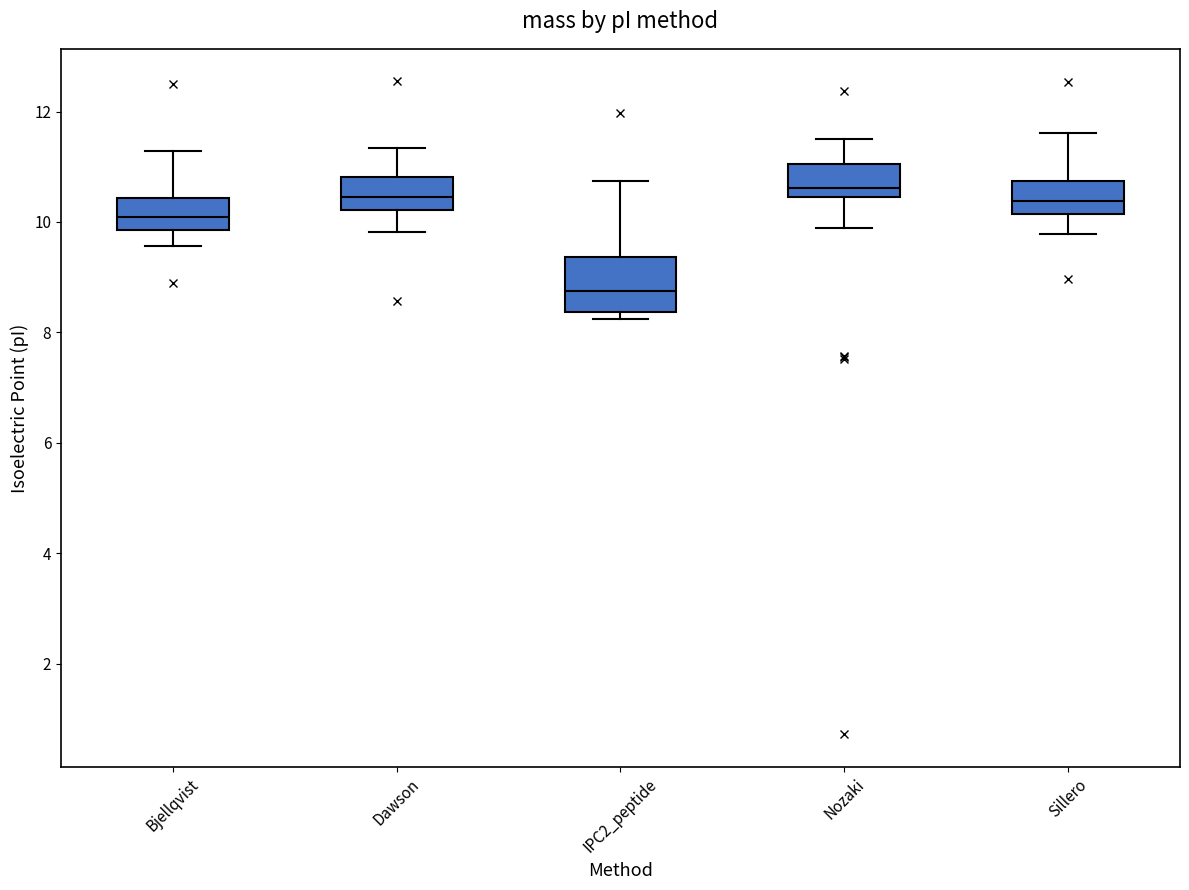

Which box is the tallest, from its lower edge to its upper edge?

IPC2_peptide